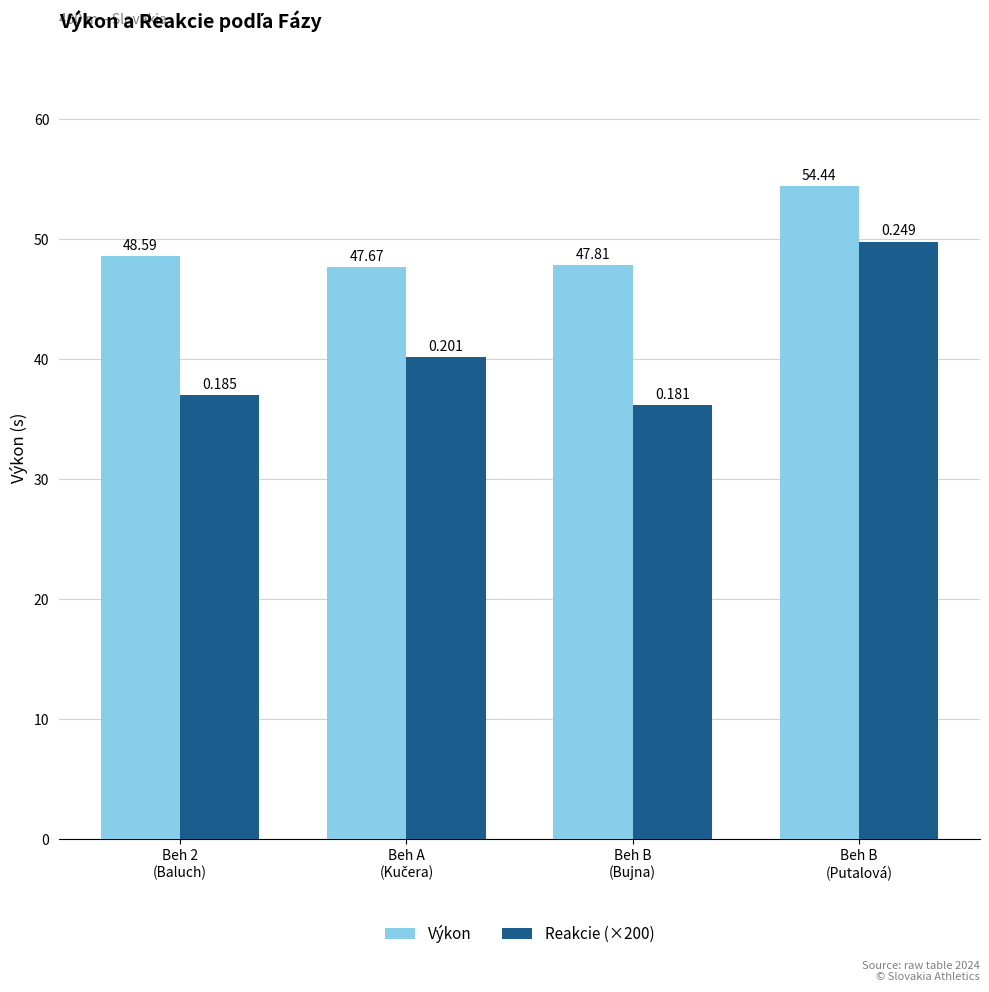

Which series has the largest range (max minus min)?

Reakcie (×200)